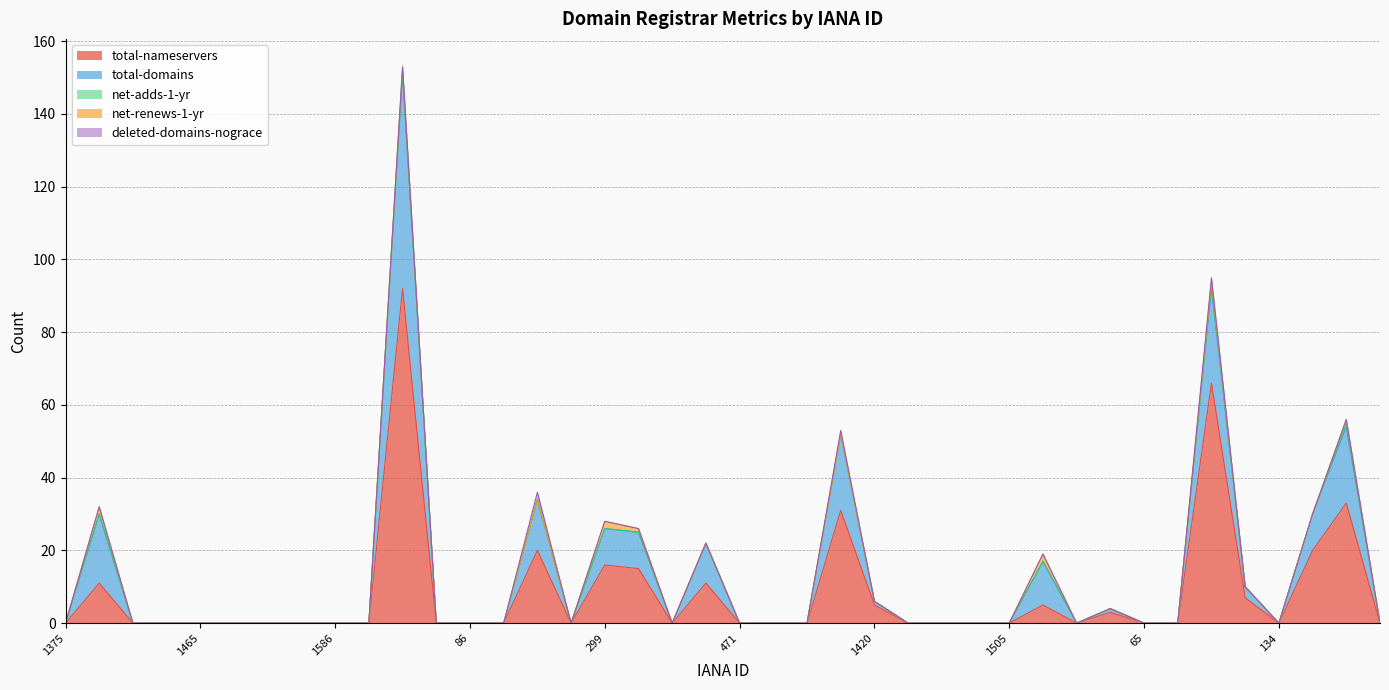

Which series changed the most between 433 and 1464?

total-nameservers